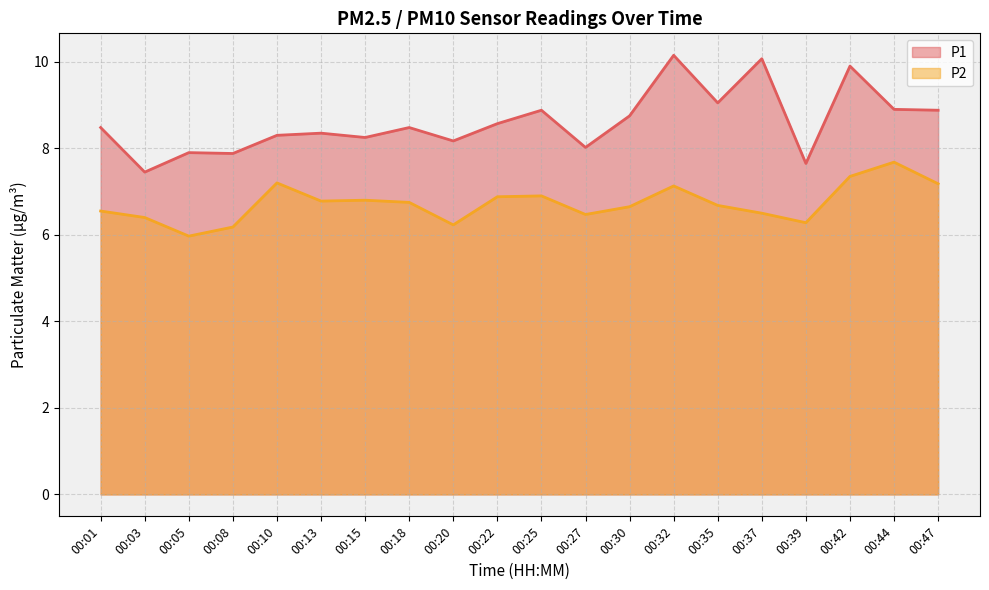

What is the difference between the maximum and minimum values in the P1 series?

2.7